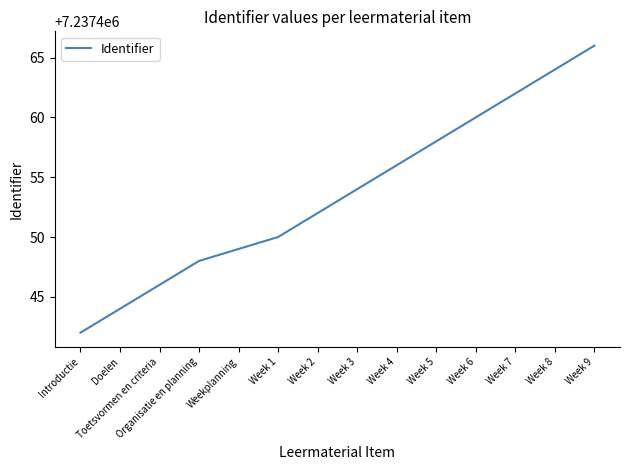

The chart shows a value of 7237466 at Week 9. True or false?

True